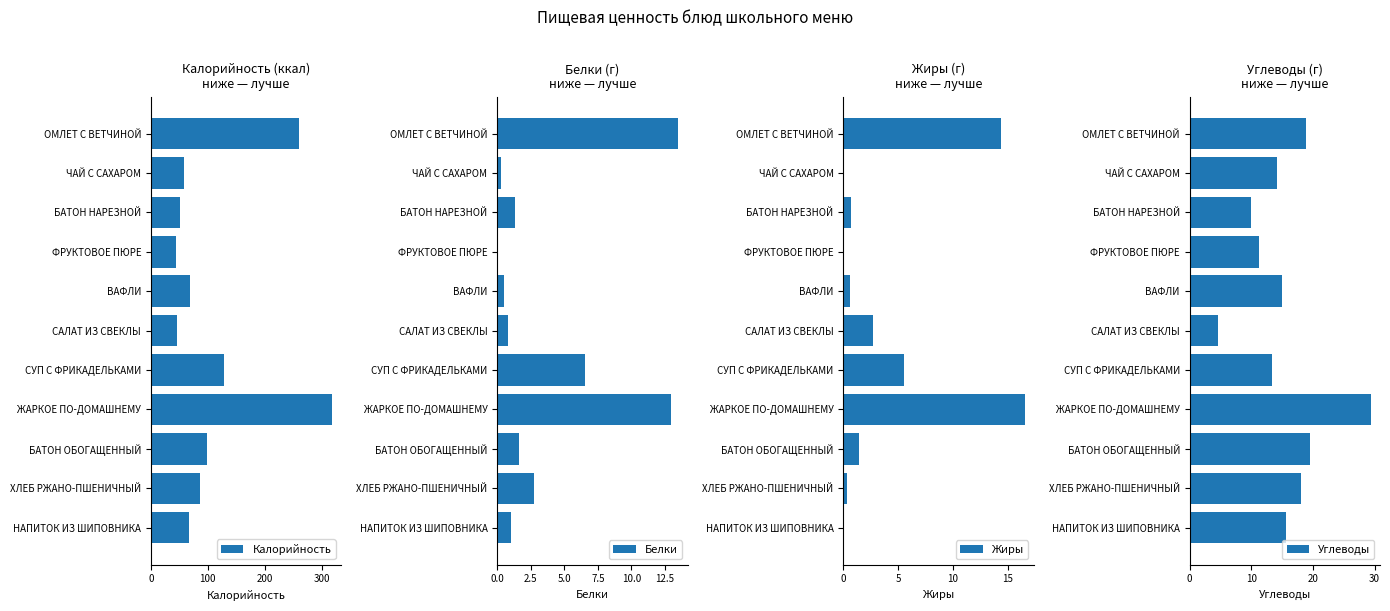

What is the maximum value for Калорийность?

318.5